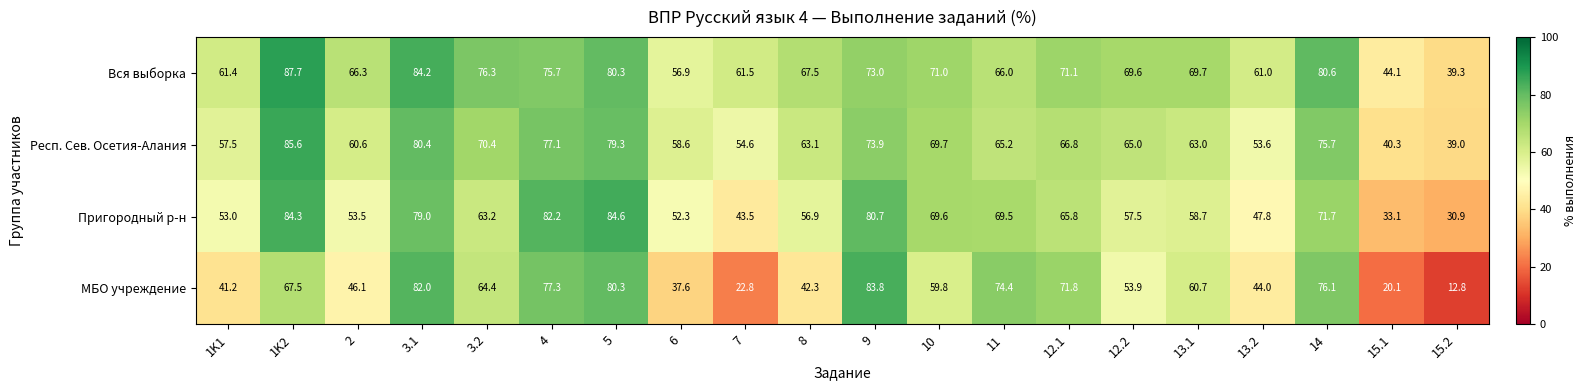

The value of Вся выборка at 3.1 is 111.8. True or false?

False